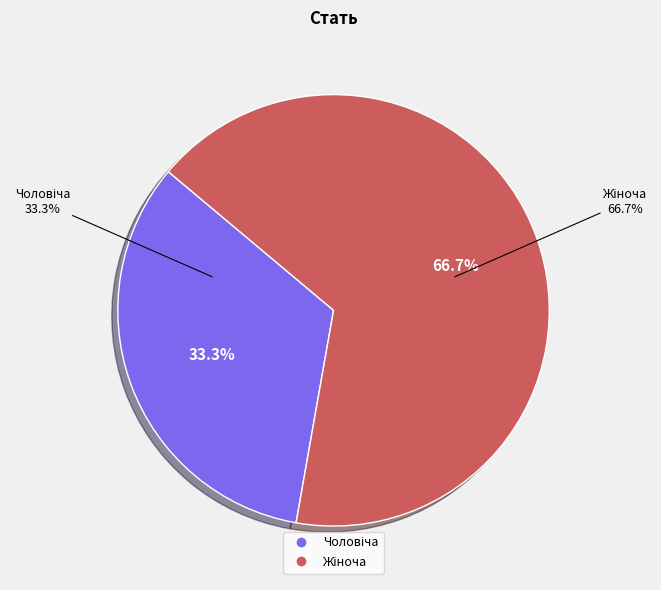

What percentage is the Жіноча slice, to the nearest percent?

67%